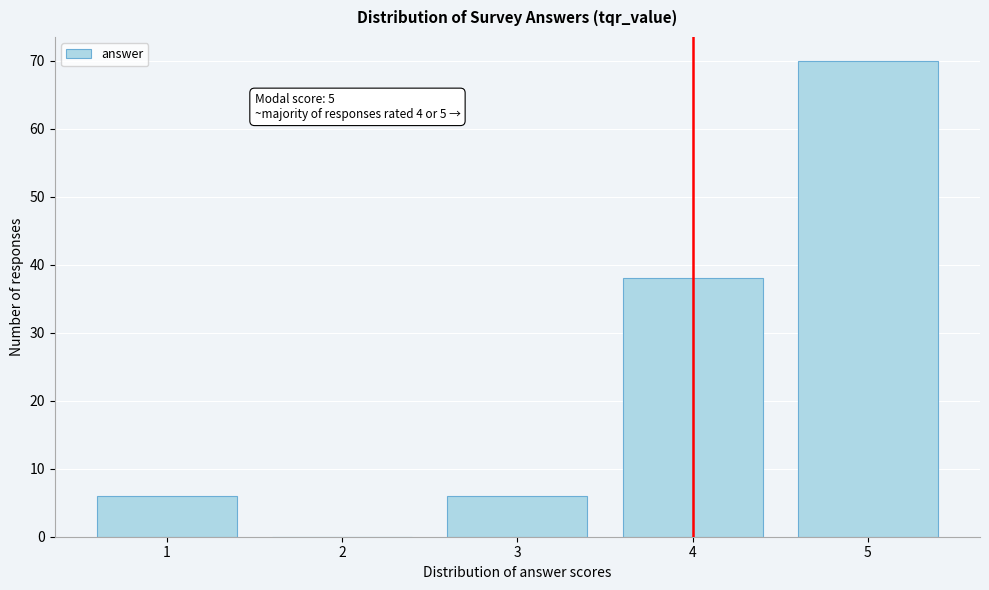

Reading left to right, list all the values displayed in this chart.

1=6	2=0	3=6	4=38	5=70